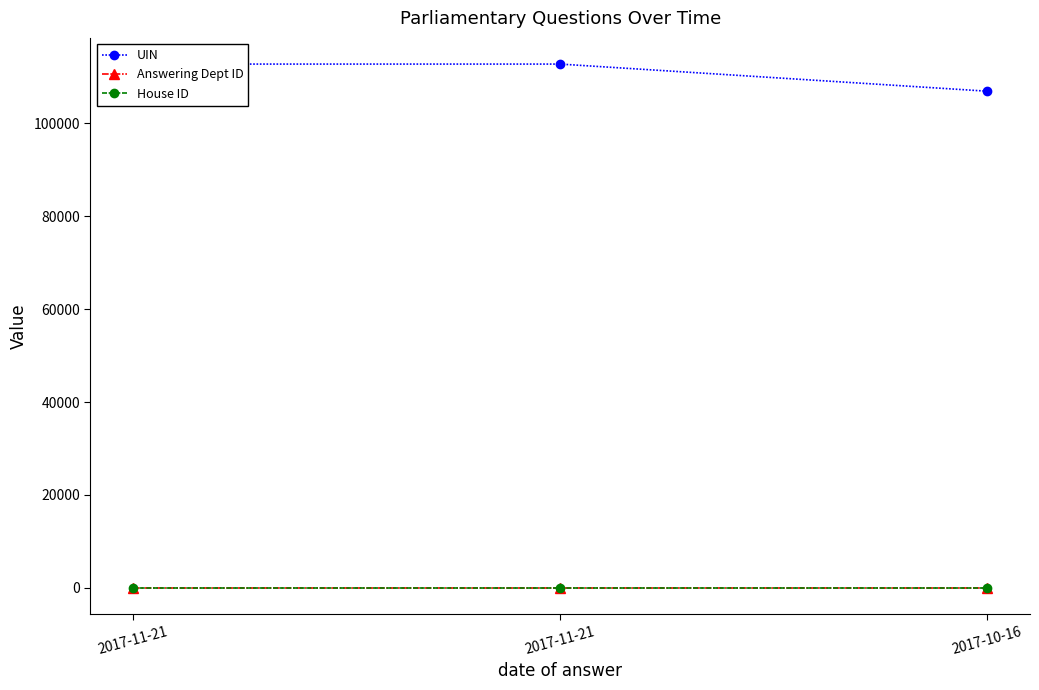

Where is House ID nearest to the value 1?

2017-11-21